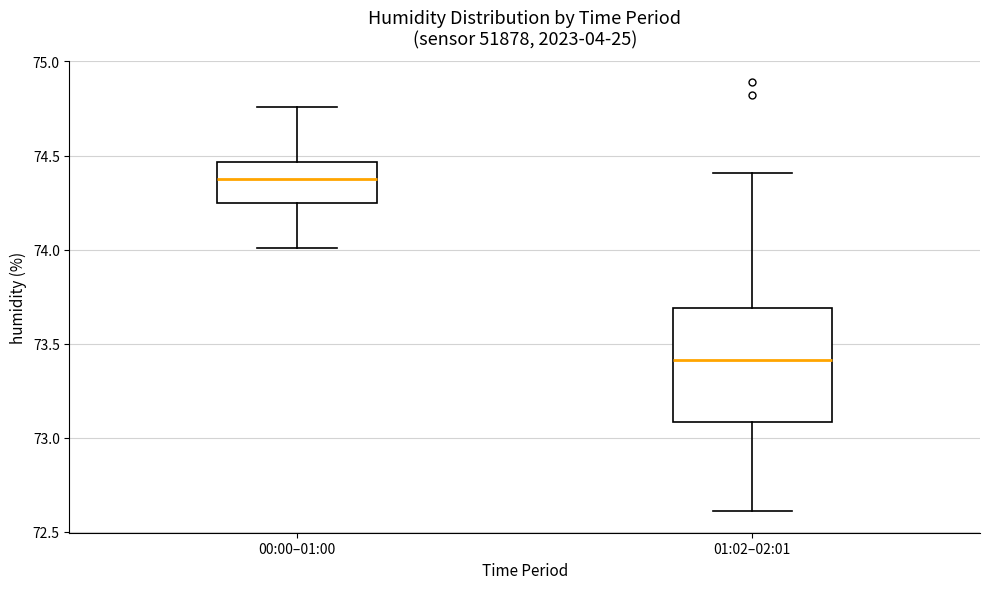

Which box has the lowest median line?

01:02–02:01